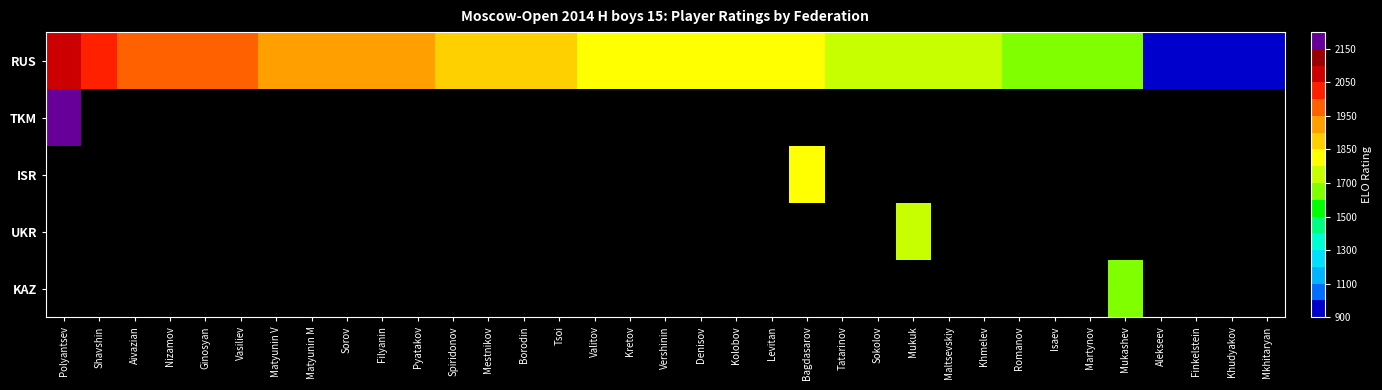

Which series has the largest total across all categories?

RUS